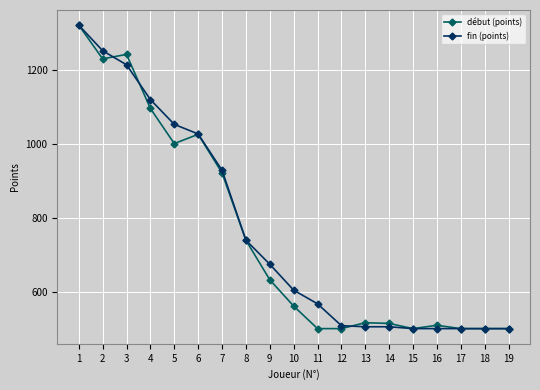

True or false: début (points) has a value of 164 at 13.

False